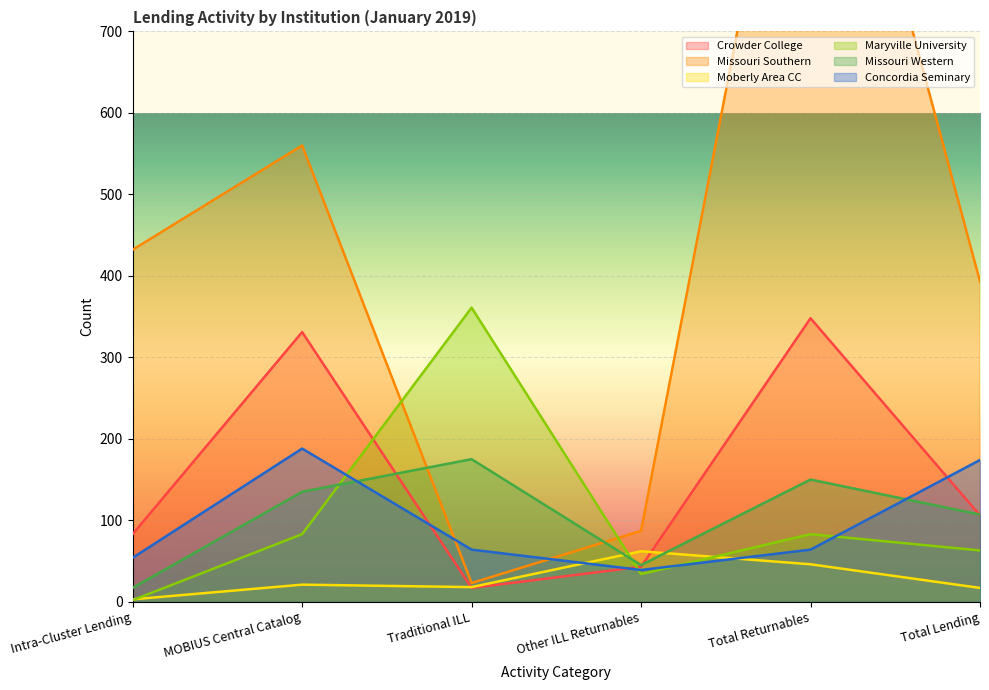

List the series in order of their peak value, highest first.

Missouri Southern, Maryville University, Crowder College, Concordia Seminary, Missouri Western, Moberly Area CC